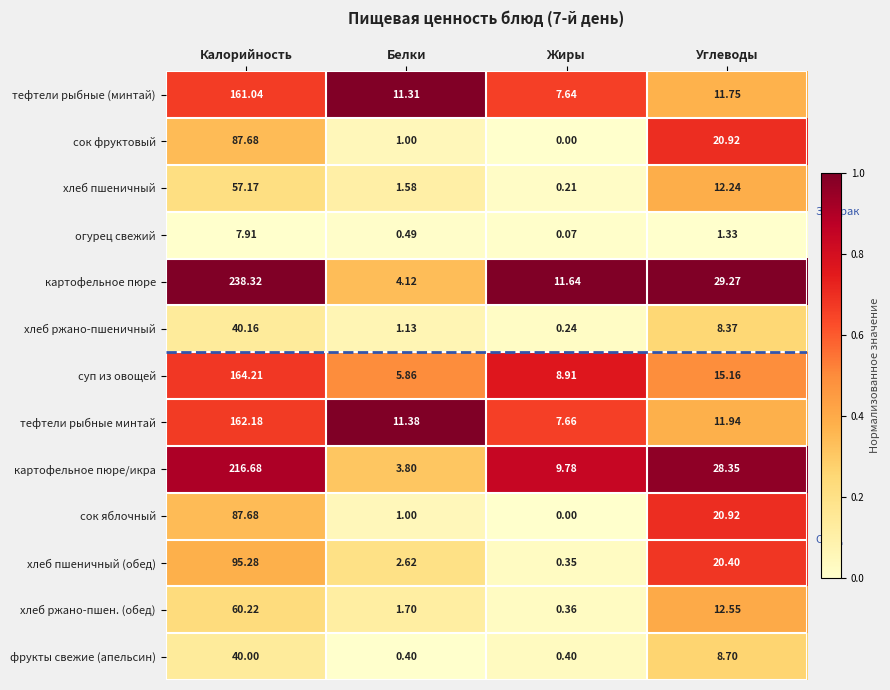

List the labels in order of сок яблочный value, smallest first.

Жиры, Белки, Углеводы, Калорийность